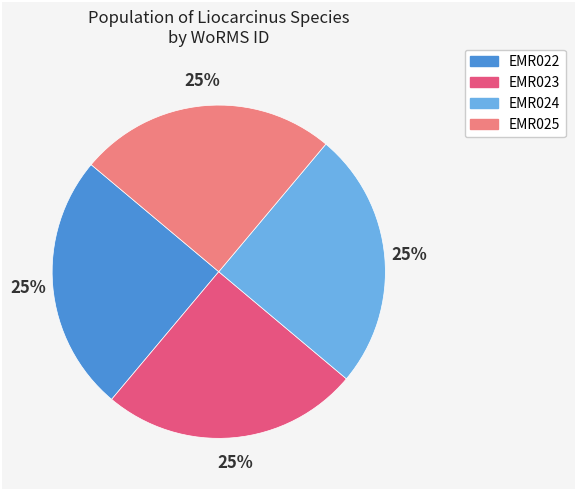

What is the ratio of the value at EMR022 to the value at EMR025?

1.0